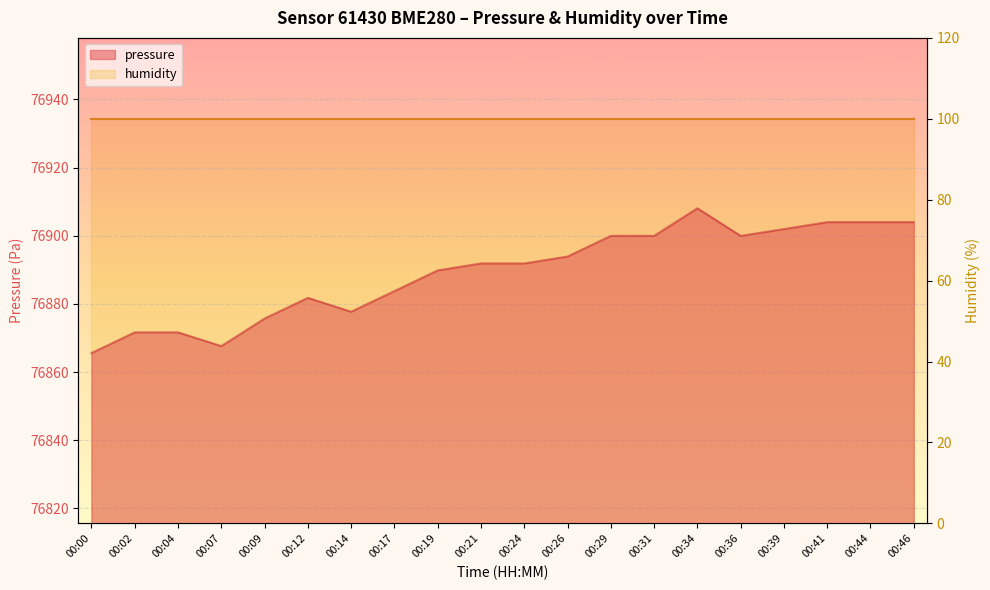

Reading right to left, transcribe all the data shown in this chart.

00:46=76904.0	00:44=76904.0	00:41=76904.0	00:39=76902.0	00:36=76900.0	00:34=76908.1	00:31=76900.0	00:29=76900.0	00:26=76893.9	00:24=76891.9	00:21=76891.9	00:19=76889.8	00:17=76883.8	00:14=76877.7	00:12=76881.8	00:09=76875.7	00:07=76867.6	00:04=76871.7	00:02=76871.7	00:00=76865.6